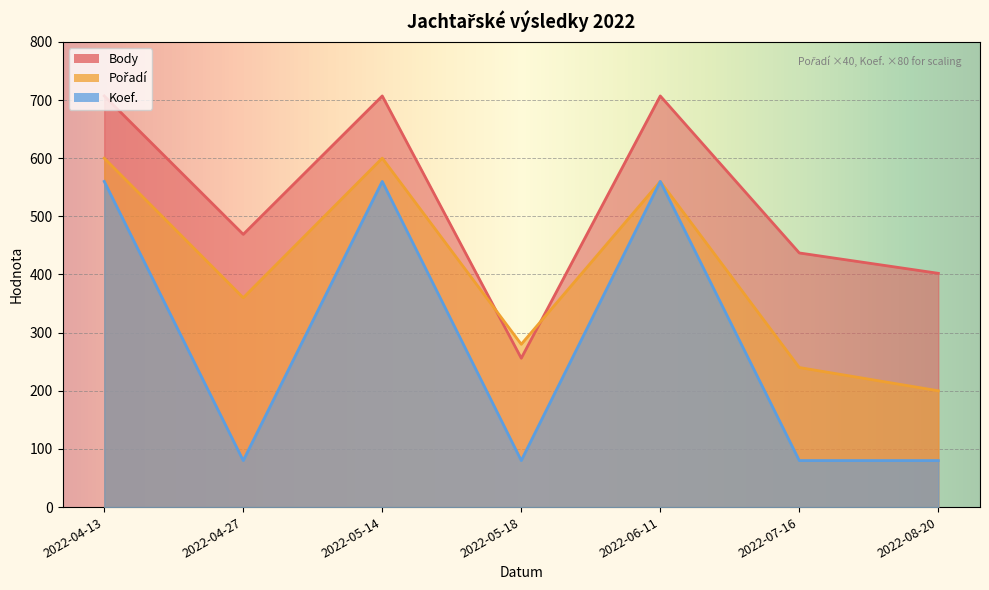

What are all the series names shown in the legend?

Body, Pořadí, Koef.